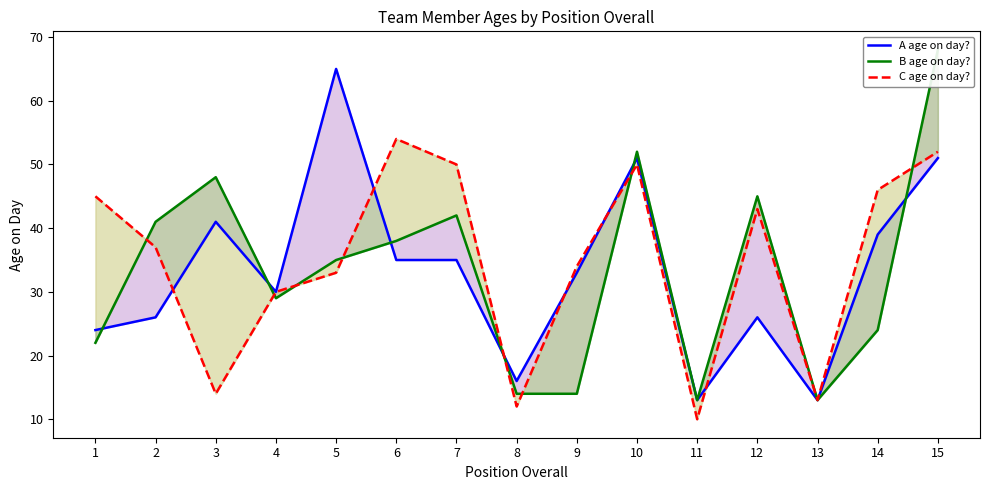

What is the sum of all C age on day? values?

523